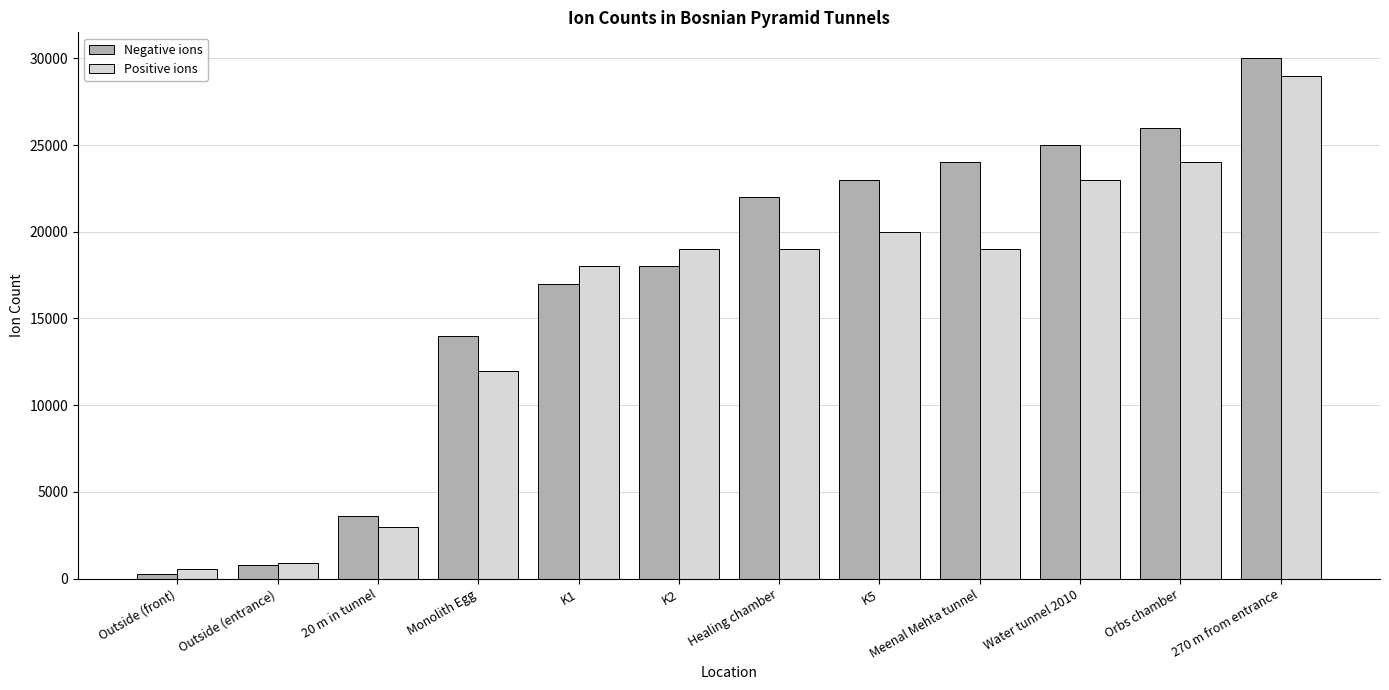

How many data points does each series have?

12